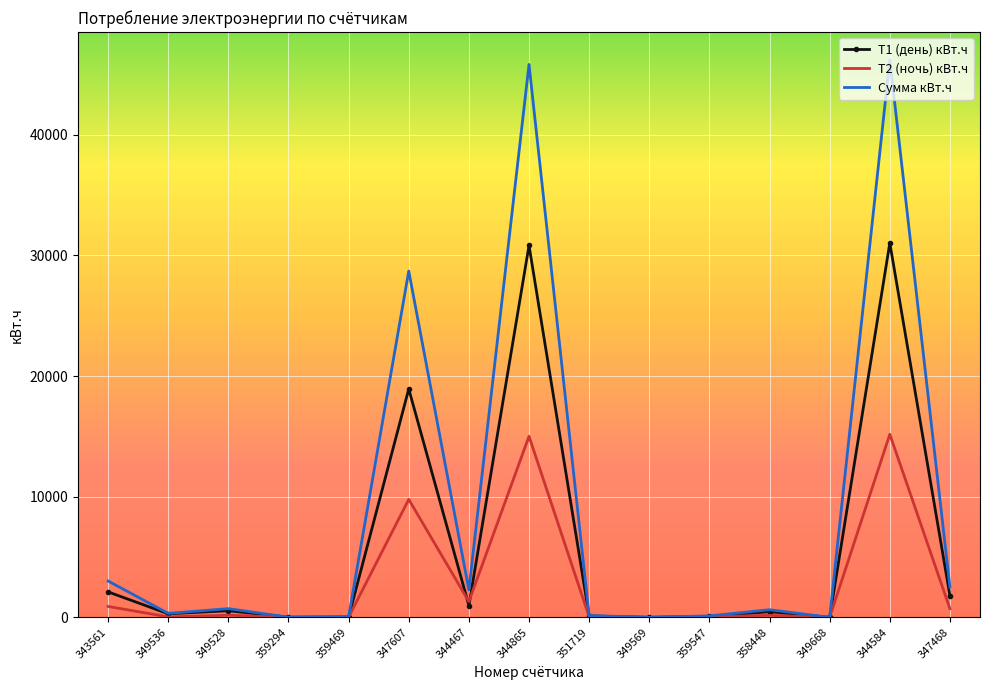

Which series has the largest total across all categories?

Сумма кВт.ч